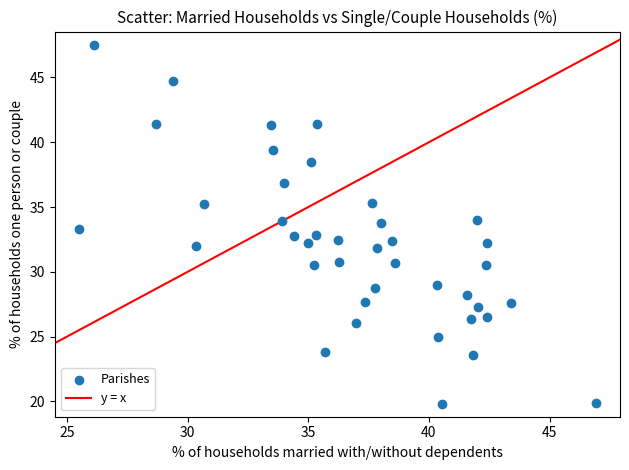

What is the range of X values (max minus min)?

21.4